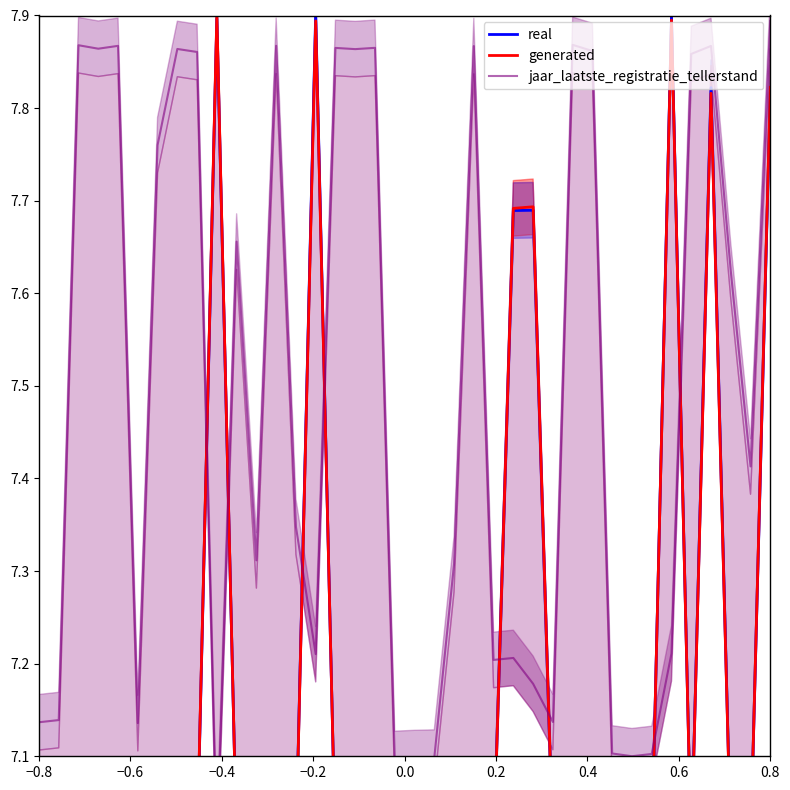

At which label is real closest to 7?

0.8